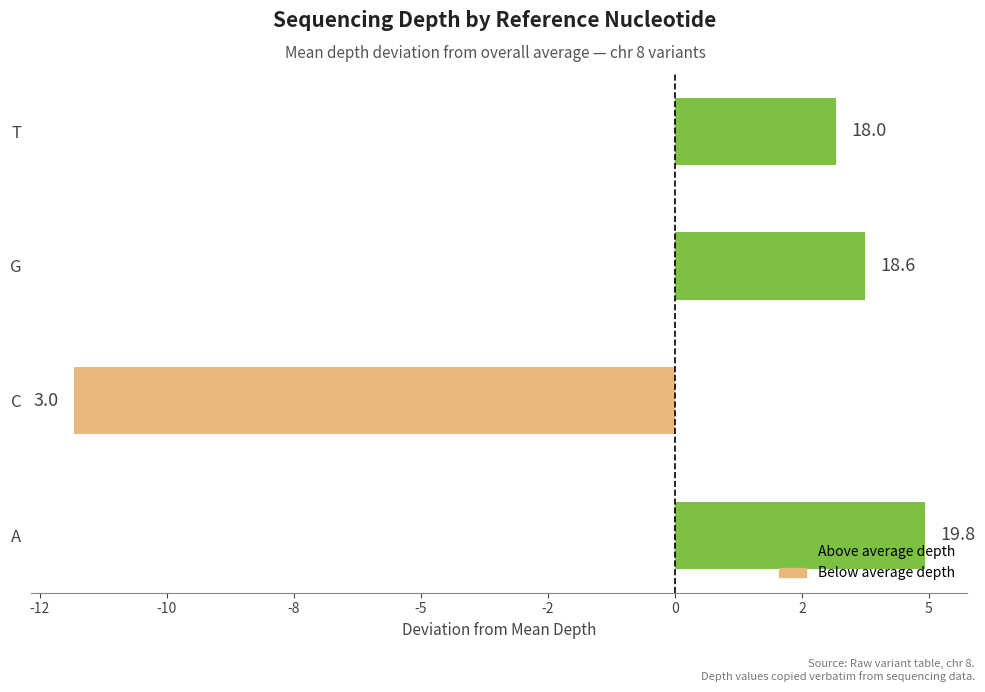

Are the bars horizontal?

Yes